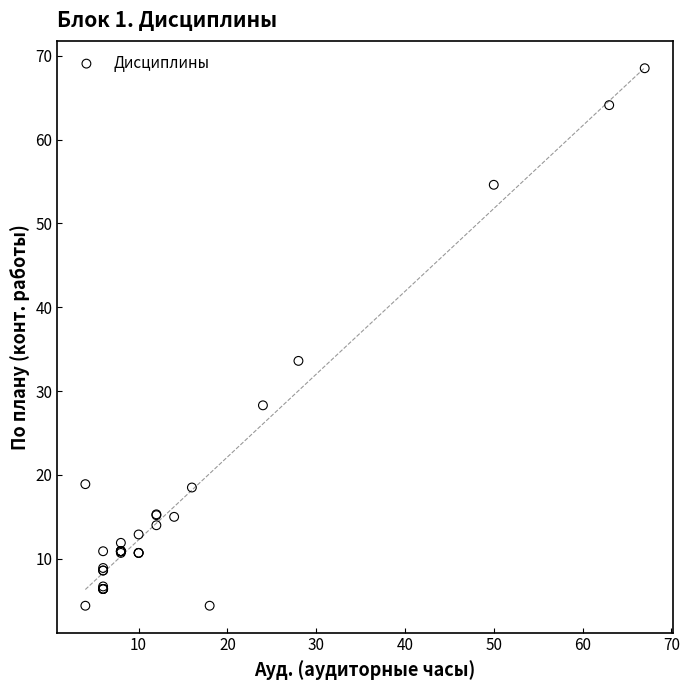

What Y value in the scatter plot is closest to 36?

33.6